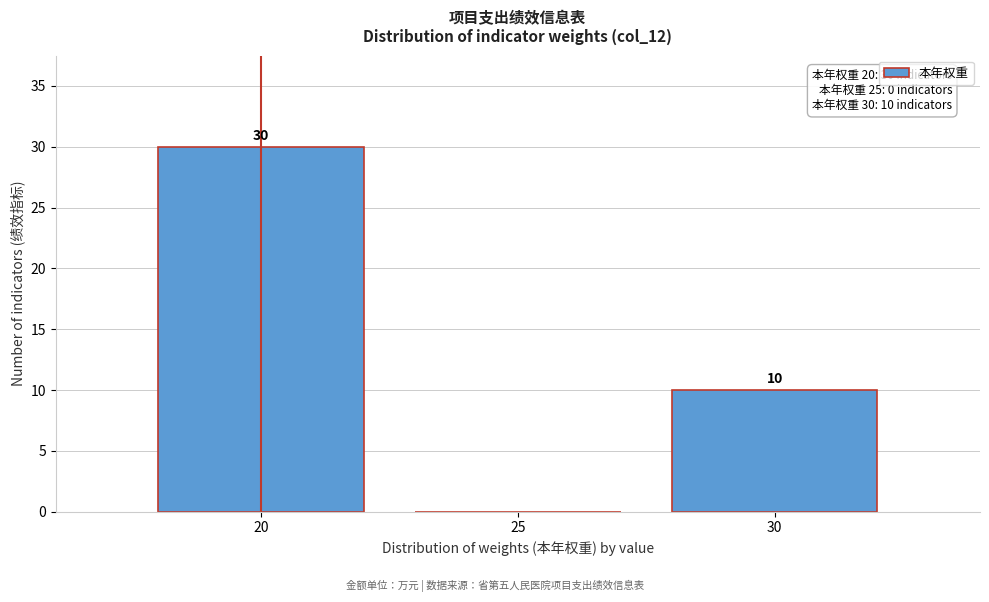

Which range on the x-axis has the tallest bar?

17.5 to 22.5